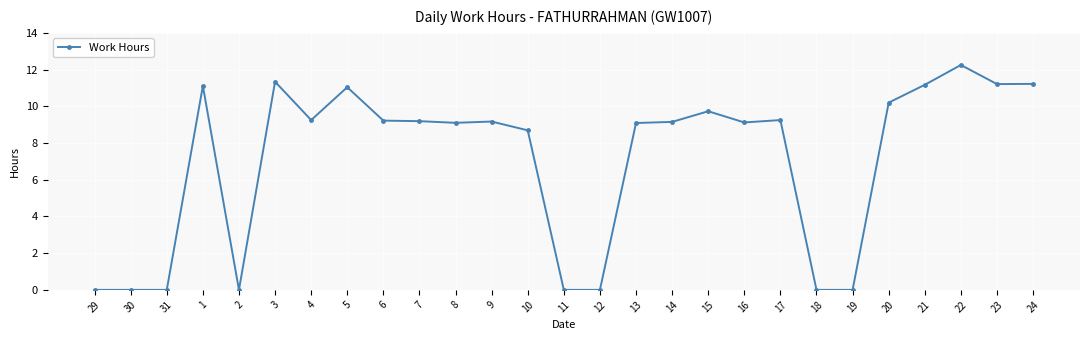

What is the sum of all values?

190.5